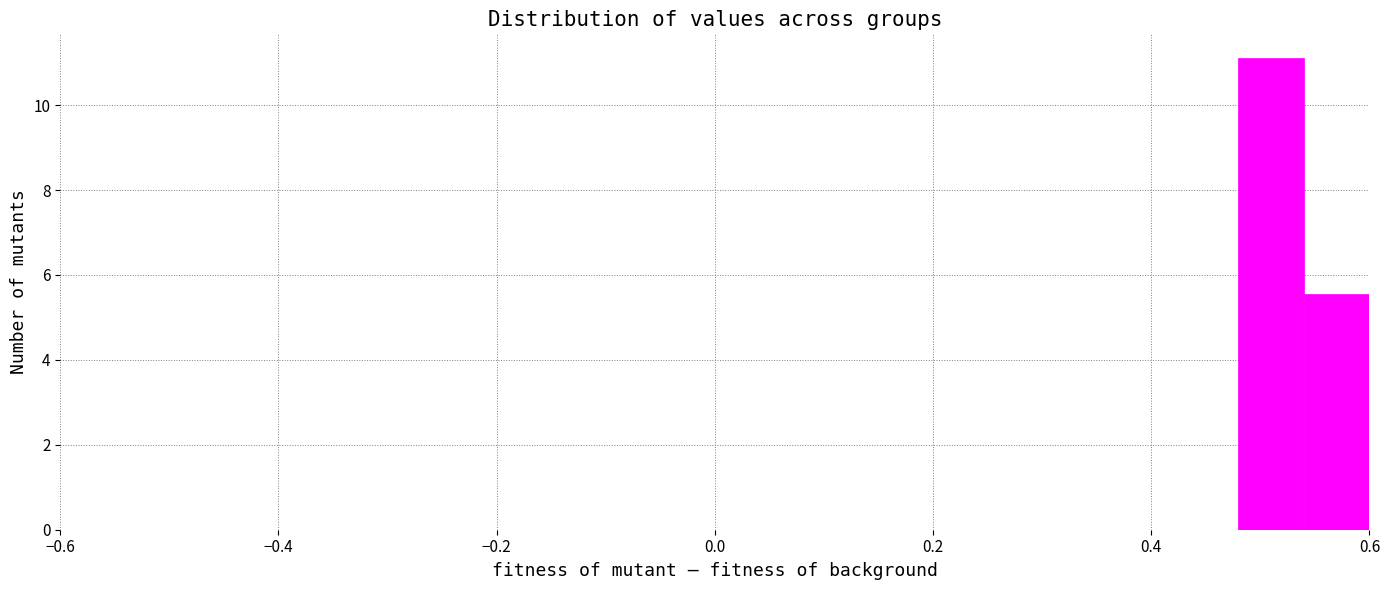

Read against the x-axis, roughly where is the centre of the tallest bar?

0.52